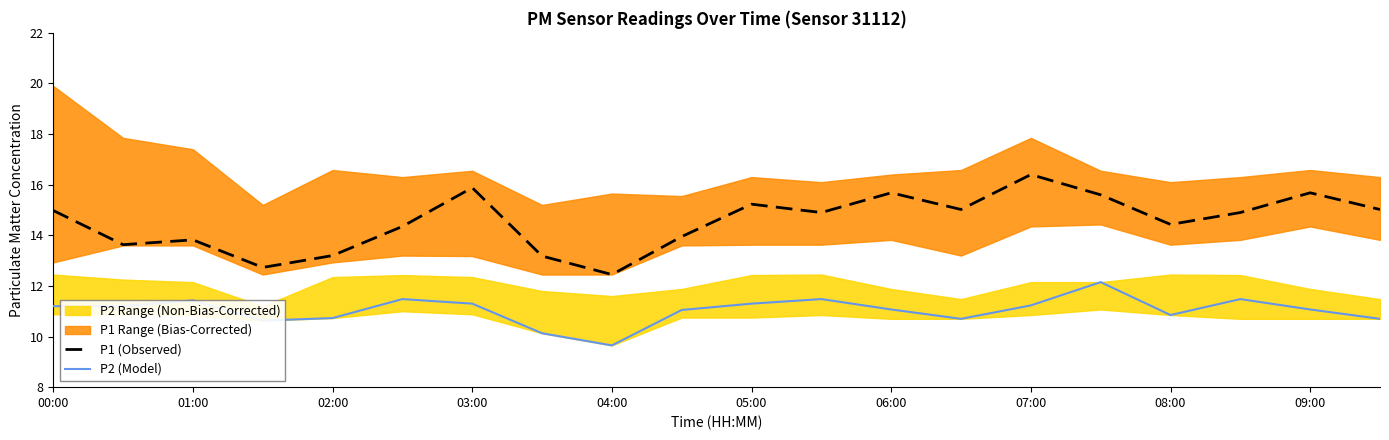

What is the lowest value of the P2 (Model) series?

9.7